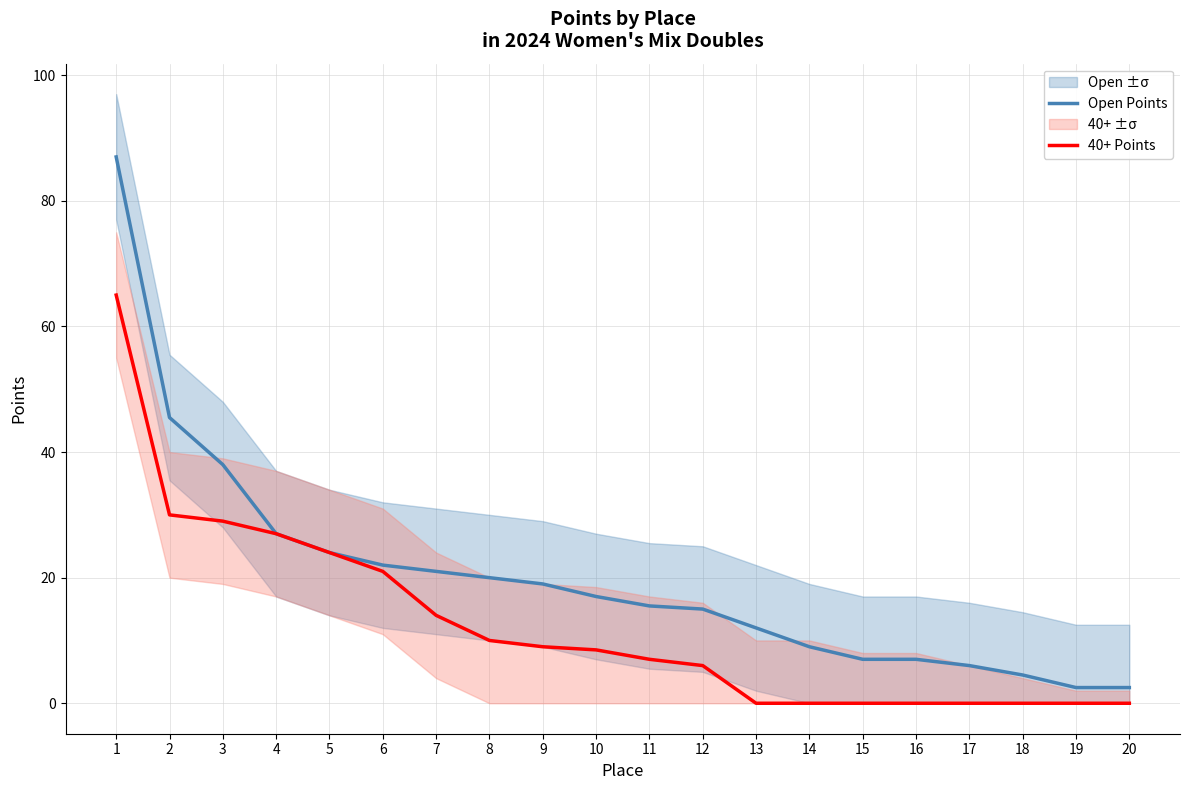

Which label corresponds to the largest value in the chart?

1